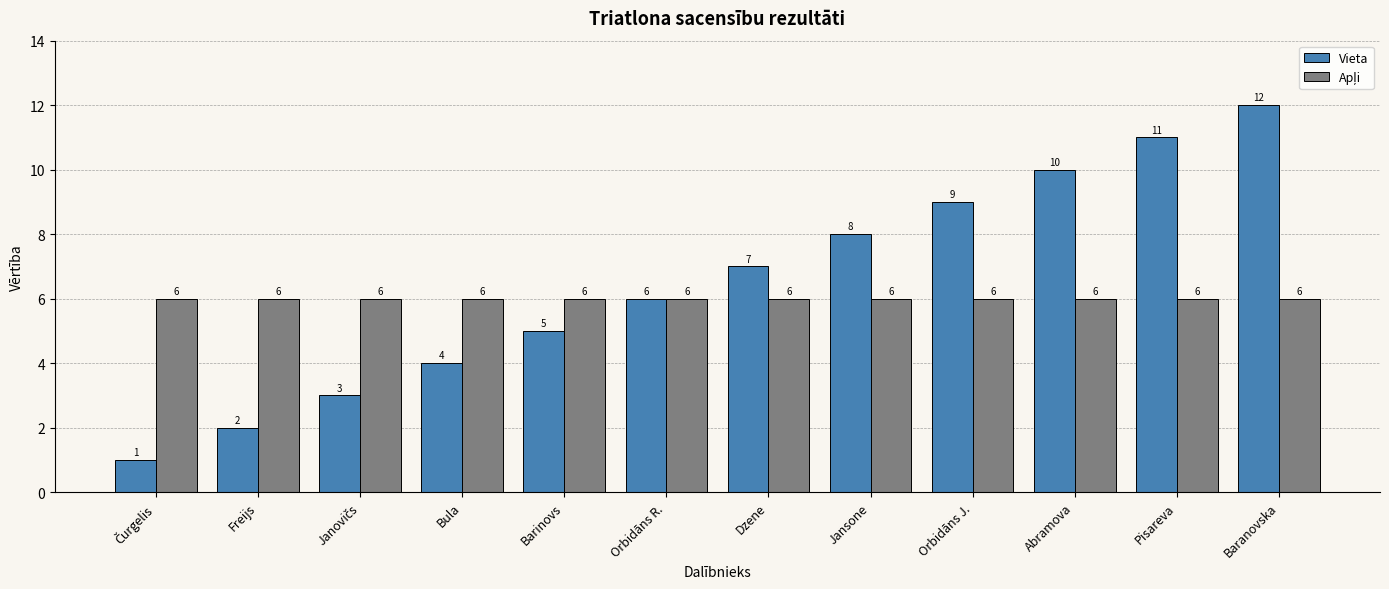

At how many categories does at least one series exceed 4?

12